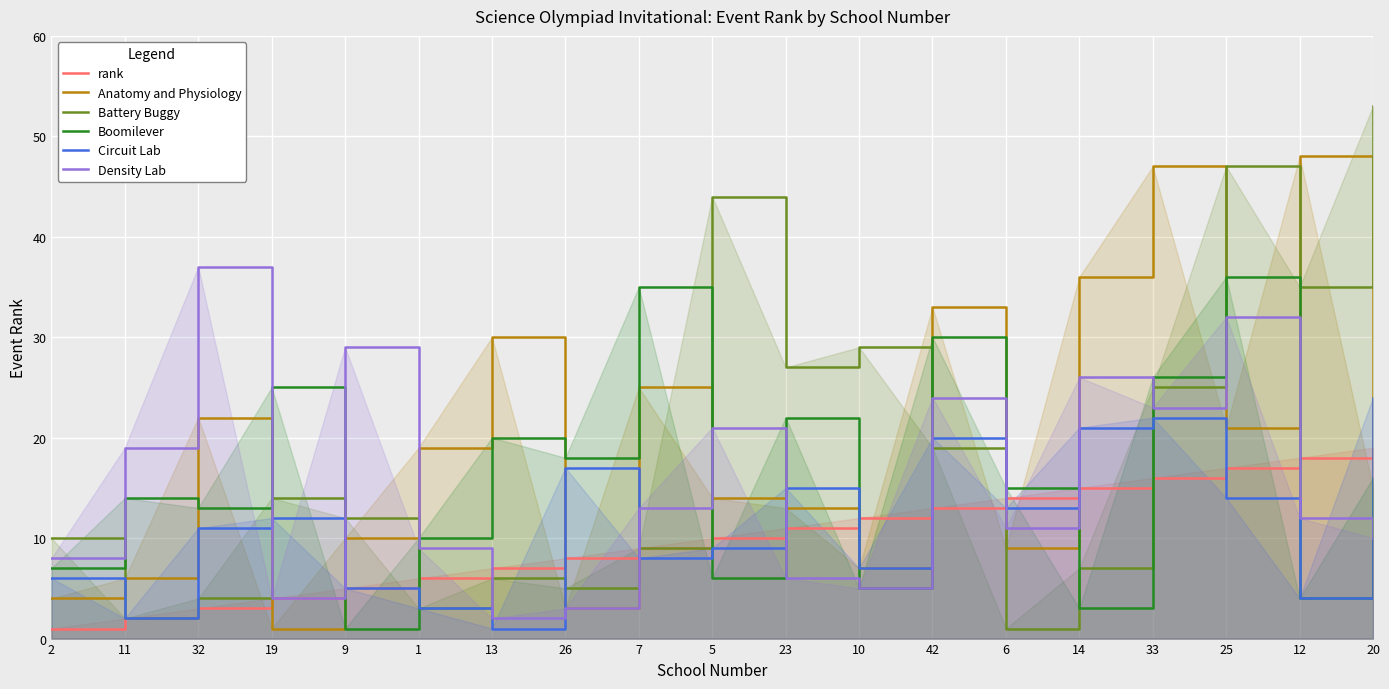

At how many categories does at least one series exceed 10?

18